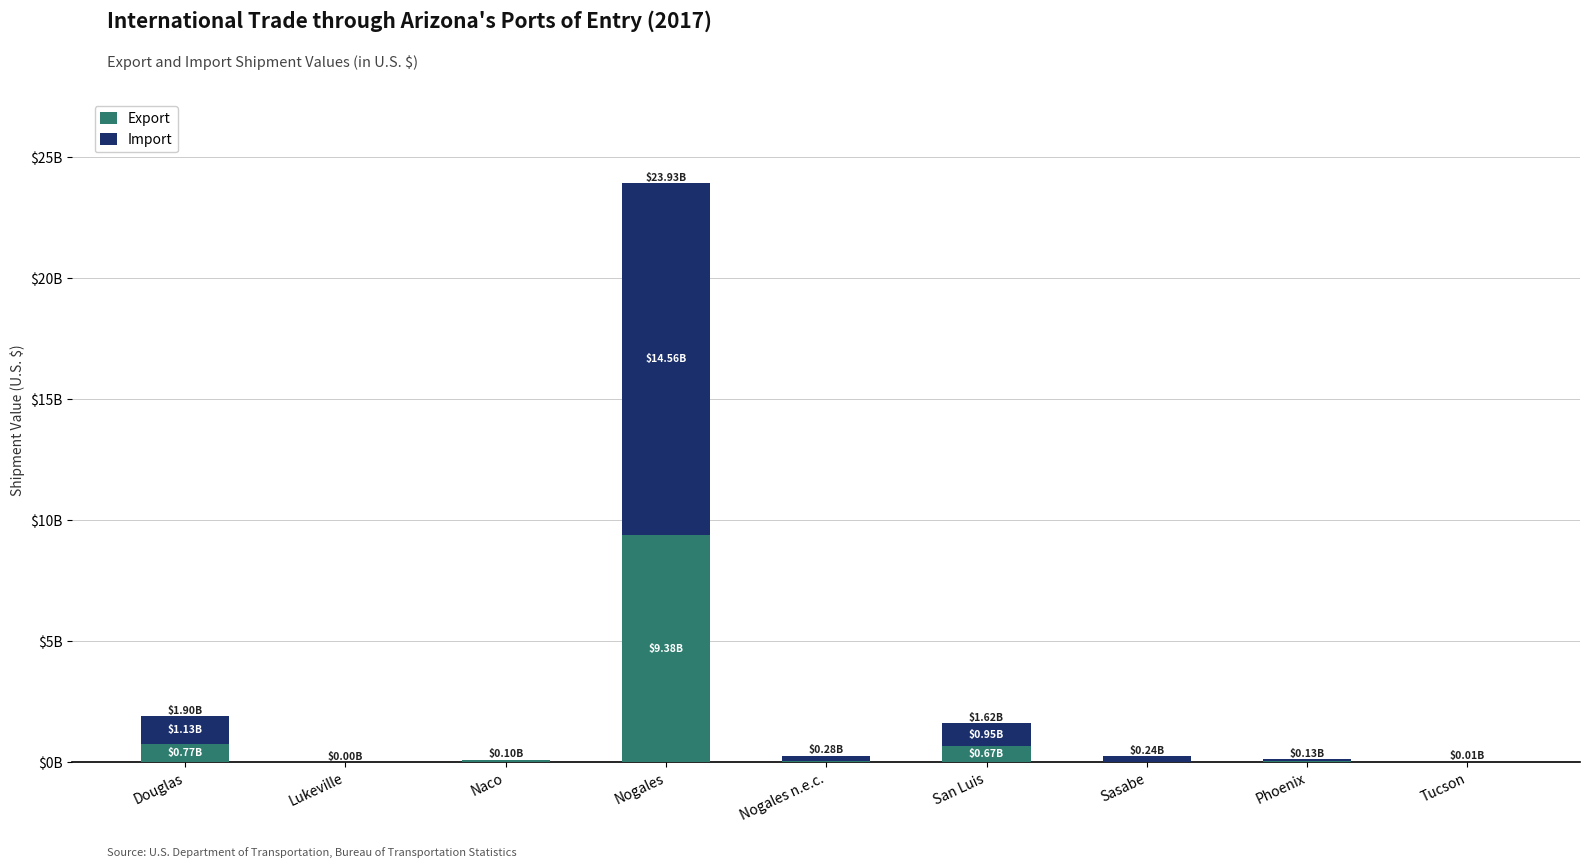

The value of Import at Sasabe is 244292449. True or false?

True